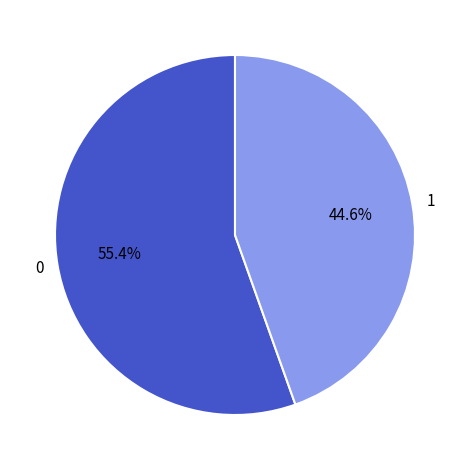

What portion of the pie excludes 1?

55.4%